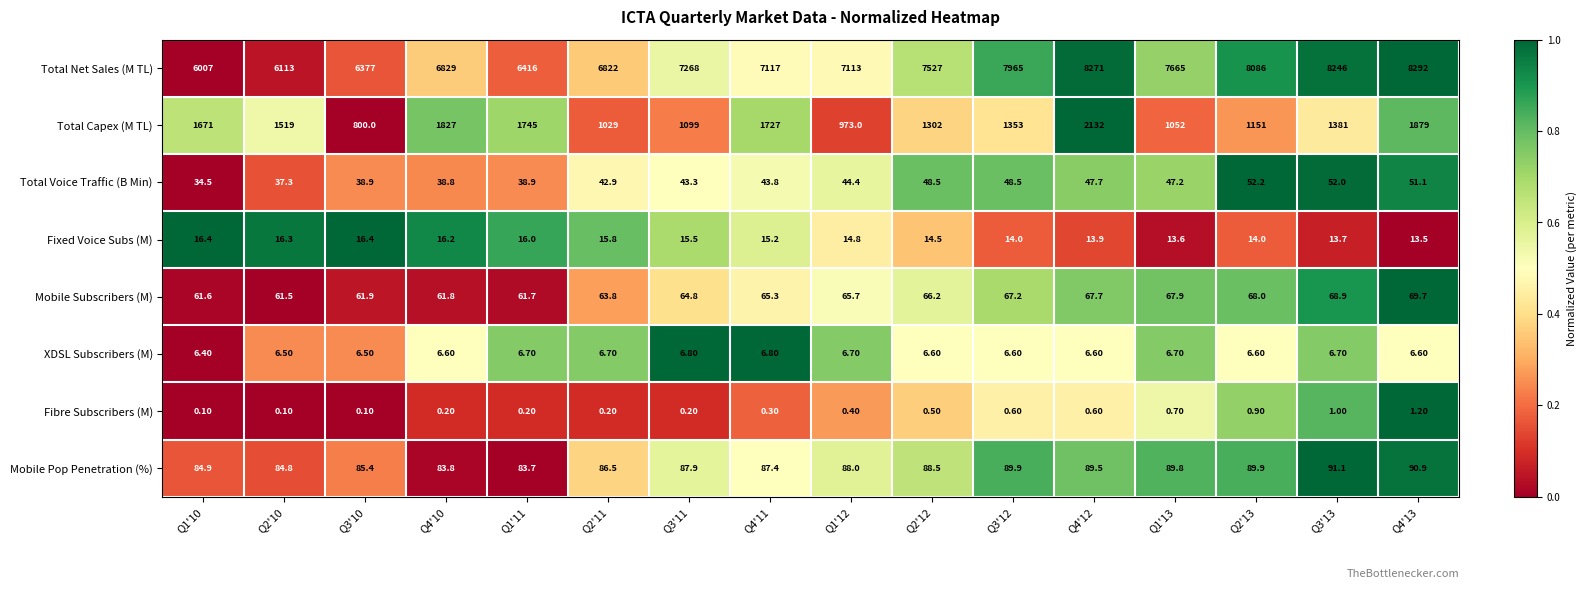

Which series has the widest spread of values?

Total Net Sales (M TL)